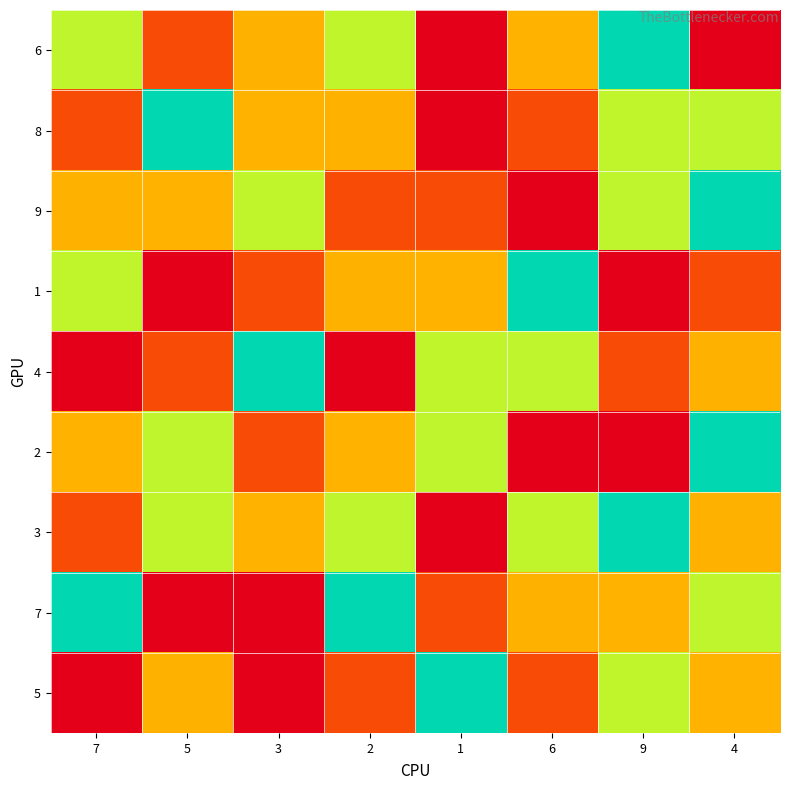

At how many categories does at least one series exceed 8?

7